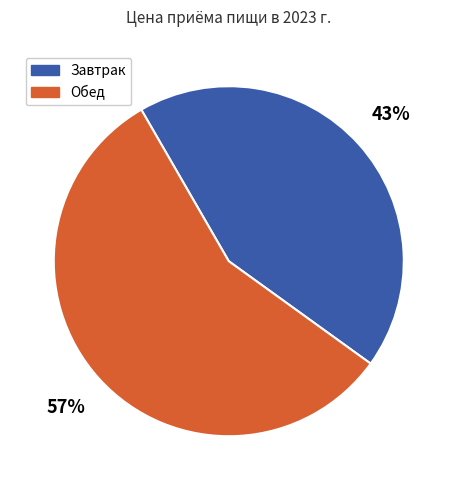

Is the sum of Завтрак and Обед greater than half?

Yes